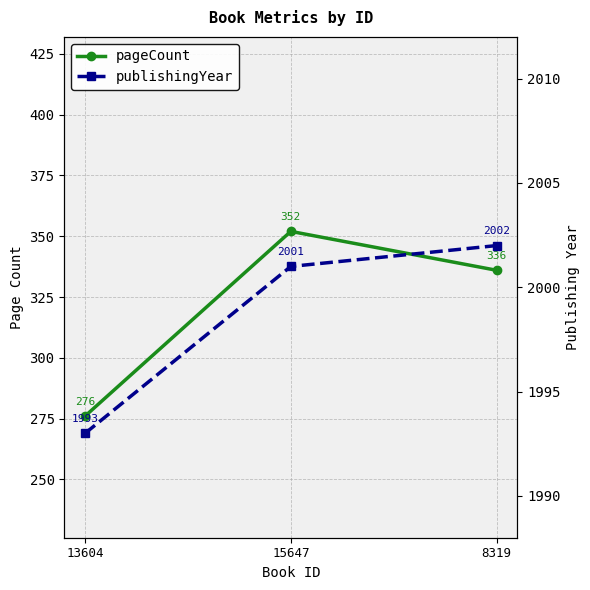

How many data points in publishingYear are less than 2001?

1